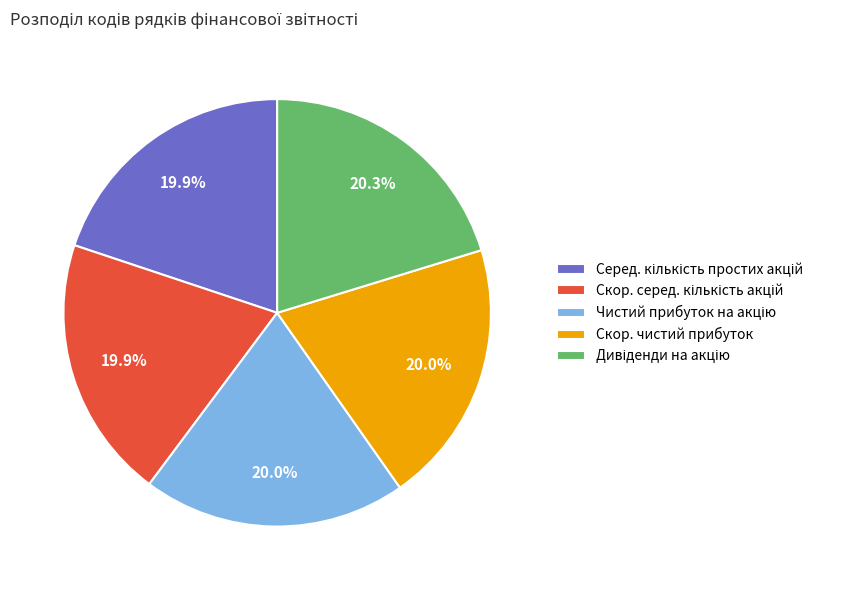

Is there a majority slice in this chart?

No